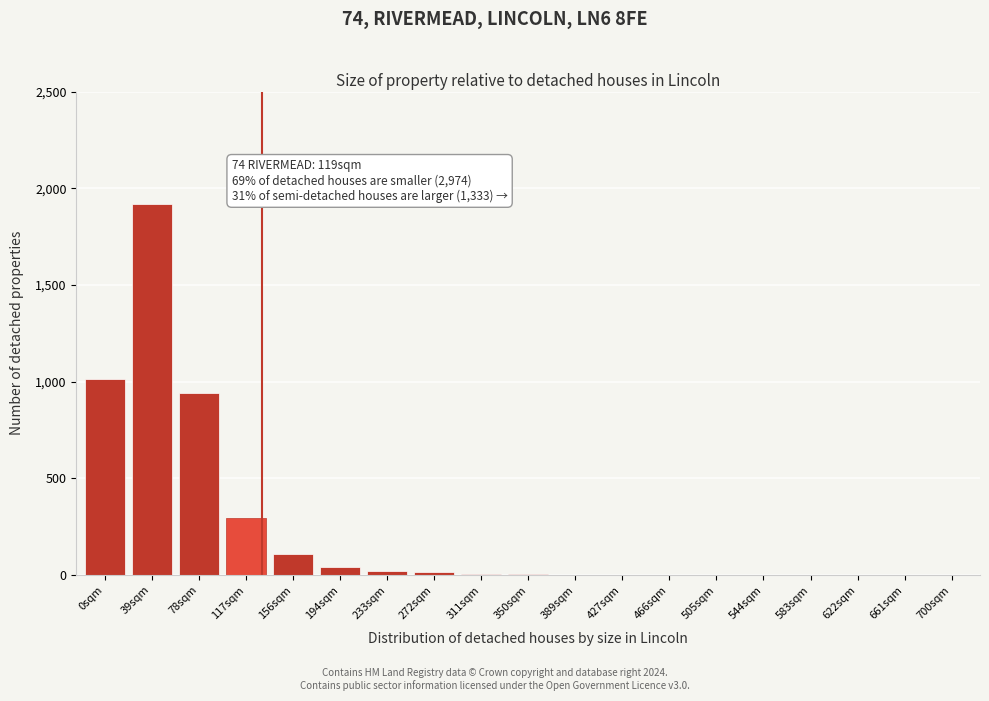

What is the change in value from 156sqm to 661sqm?

-110